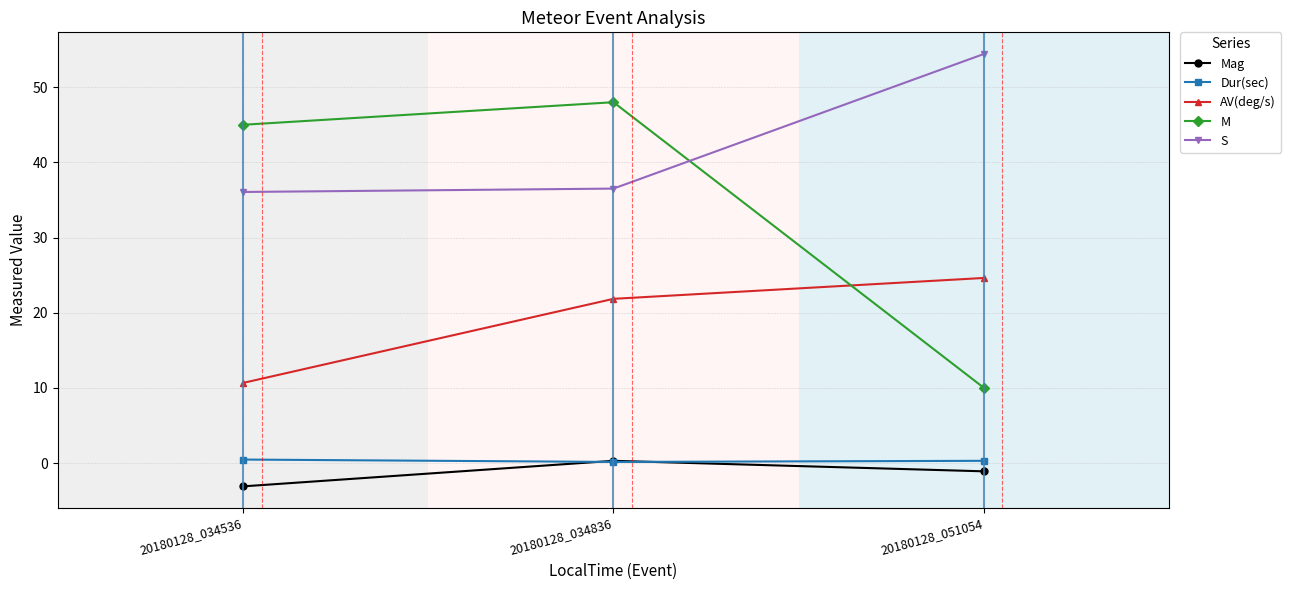

Is it true that S equals 54.4 at 20180128_051054?

True